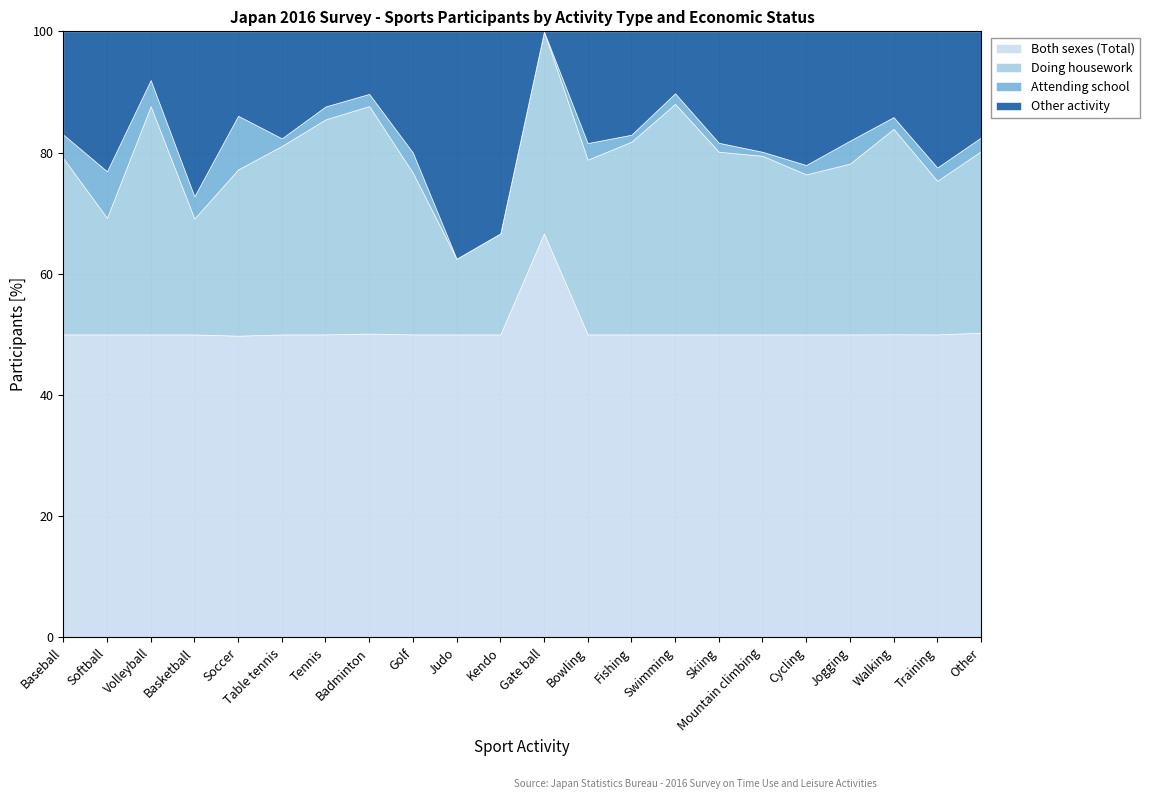

True or false: Other activity and Both sexes (Total) cross at least once.

False